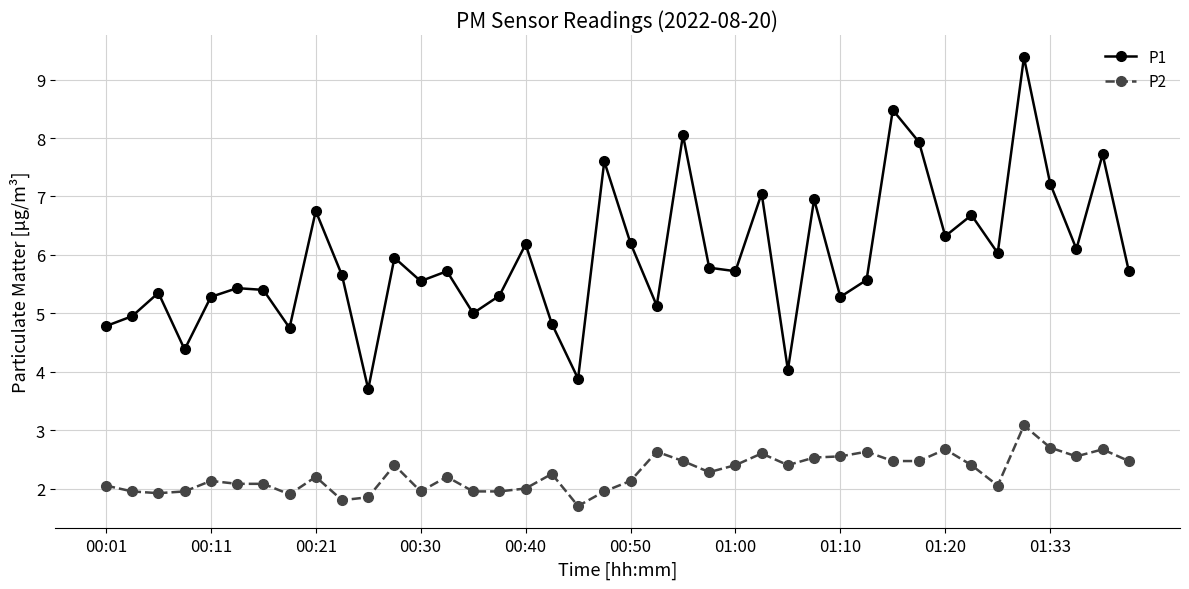

How many lines are shown in the chart?

2